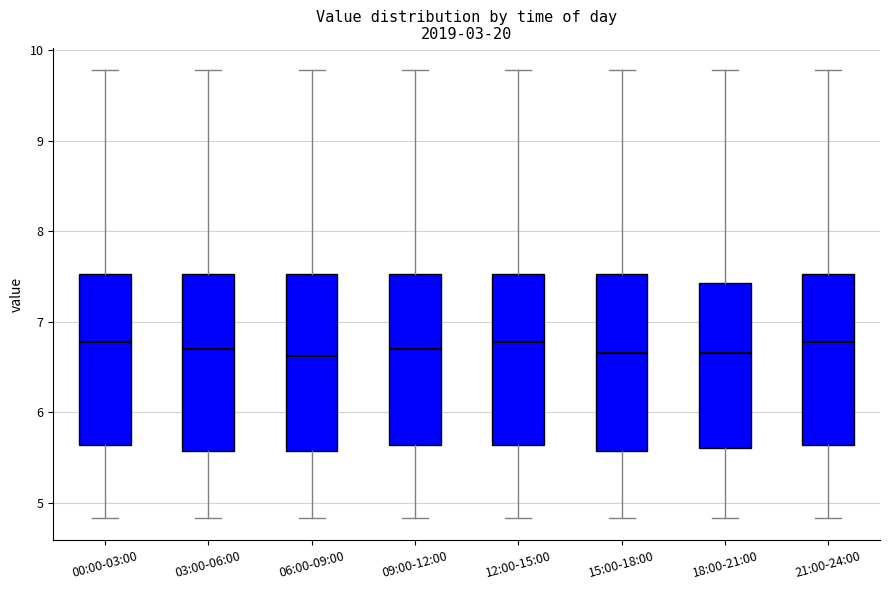

Reading left to right, transcribe this box plot: for each box, give where its median line is, the range the box spans, and where its two whiskers end, as read against the y-axis. The values are not printed on the chart, so give them approximately, as read against the axis.

00:00-03:00: median 6.8, box 5.6 to 7.5, whiskers 4.8 to 9.8
03:00-06:00: median 6.7, box 5.6 to 7.5, whiskers 4.8 to 9.8
06:00-09:00: median 6.6, box 5.6 to 7.5, whiskers 4.8 to 9.8
09:00-12:00: median 6.7, box 5.6 to 7.5, whiskers 4.8 to 9.8
12:00-15:00: median 6.8, box 5.6 to 7.5, whiskers 4.8 to 9.8
15:00-18:00: median 6.7, box 5.6 to 7.5, whiskers 4.8 to 9.8
18:00-21:00: median 6.7, box 5.6 to 7.4, whiskers 4.8 to 9.8
21:00-24:00: median 6.8, box 5.6 to 7.5, whiskers 4.8 to 9.8